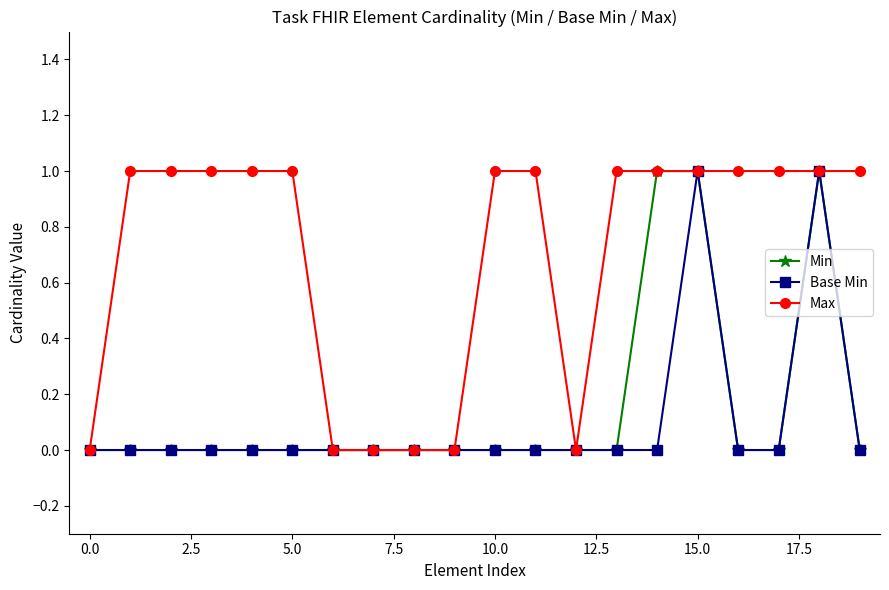

Which series has the largest total across all categories?

Max